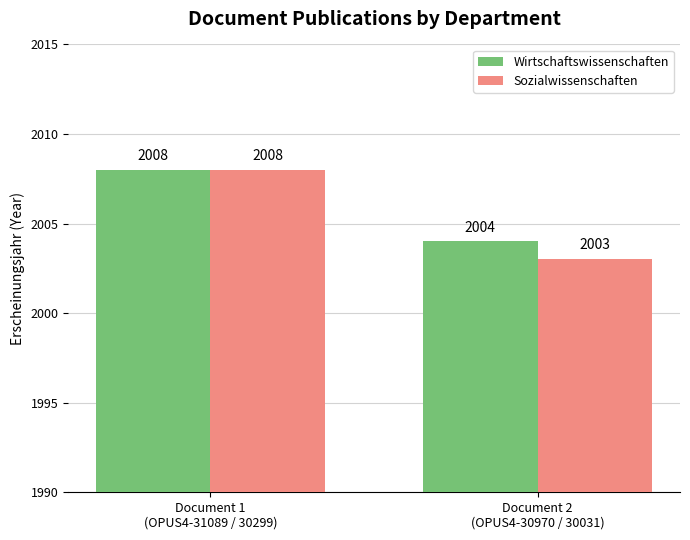

Reading right to left, what are all the values shown in this chart?

Wirtschaftswissenschaften: Document 2
(OPUS4-30970 / 30031)=2004	Document 1
(OPUS4-31089 / 30299)=2008
Sozialwissenschaften: Document 2
(OPUS4-30970 / 30031)=2003	Document 1
(OPUS4-31089 / 30299)=2008